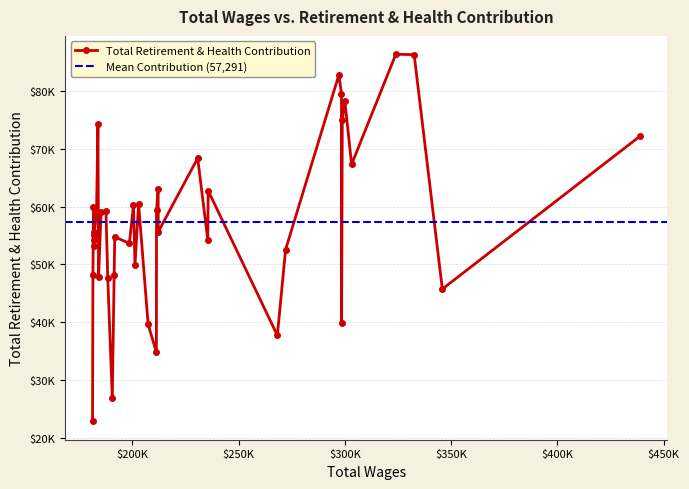

How many values are below 55644?

20